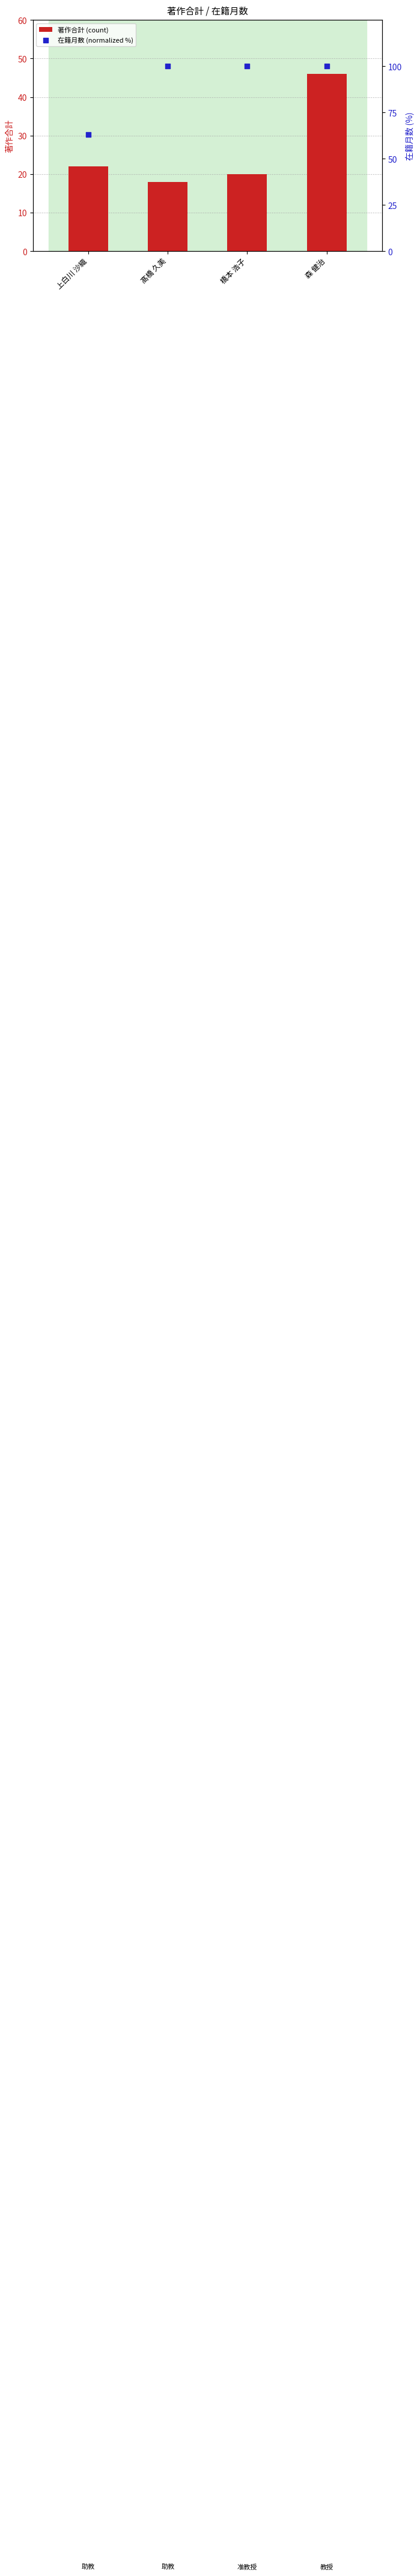

Which series has the largest total across all categories?

在籍月数 (normalized %)